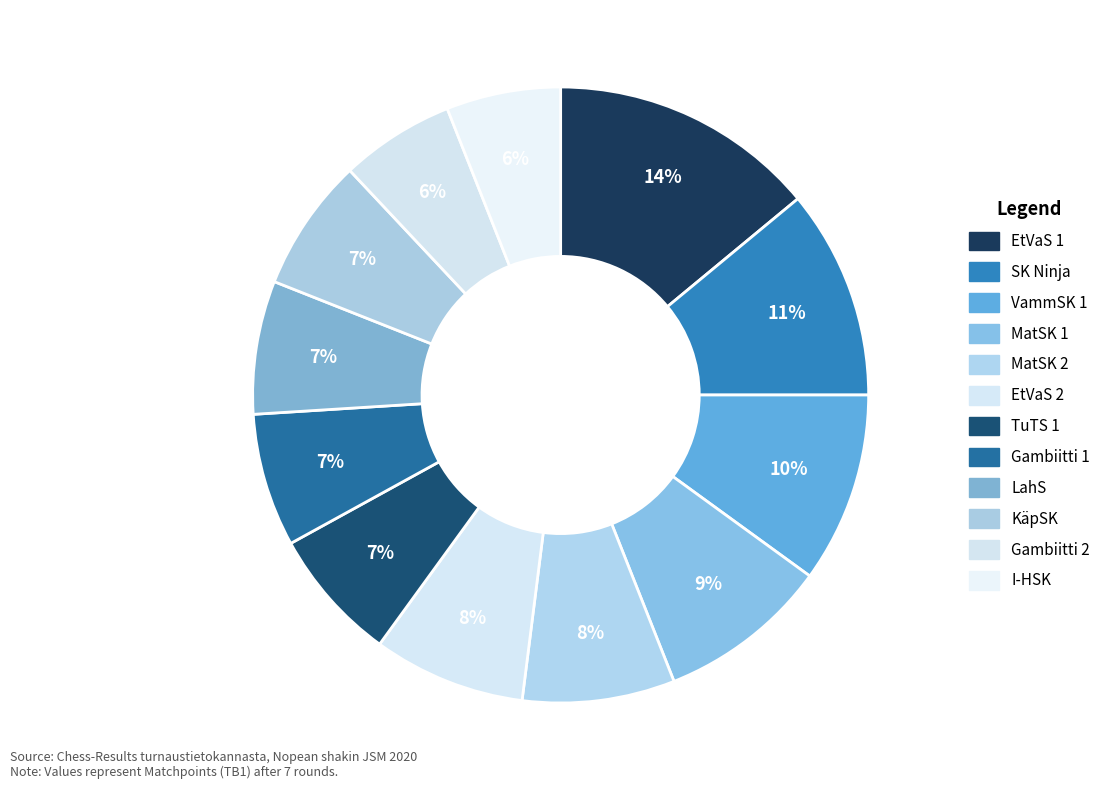

To the nearest percent, what is the combined percentage of I-HSK and KäpSK?

13%